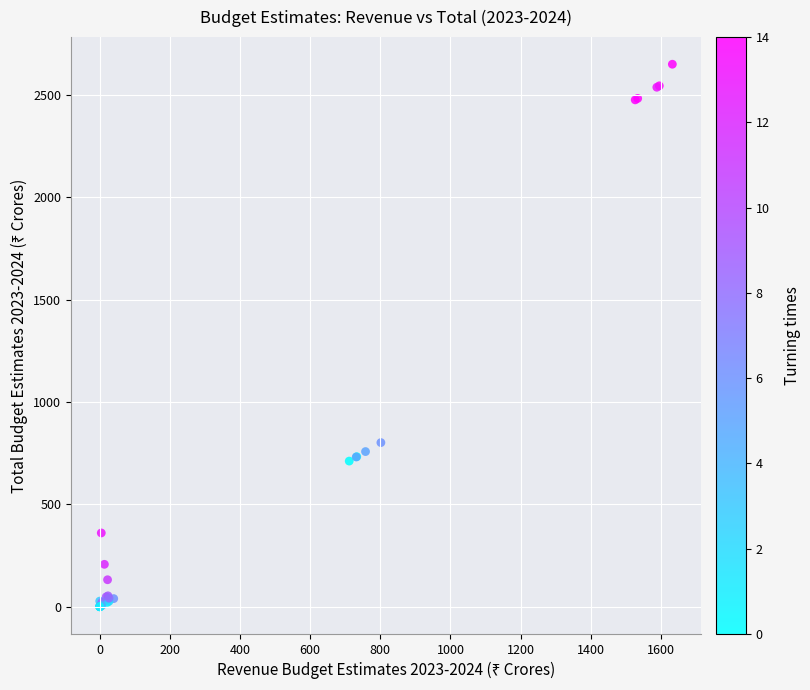

What Y value in the scatter plot is closest to 1324?

801.7